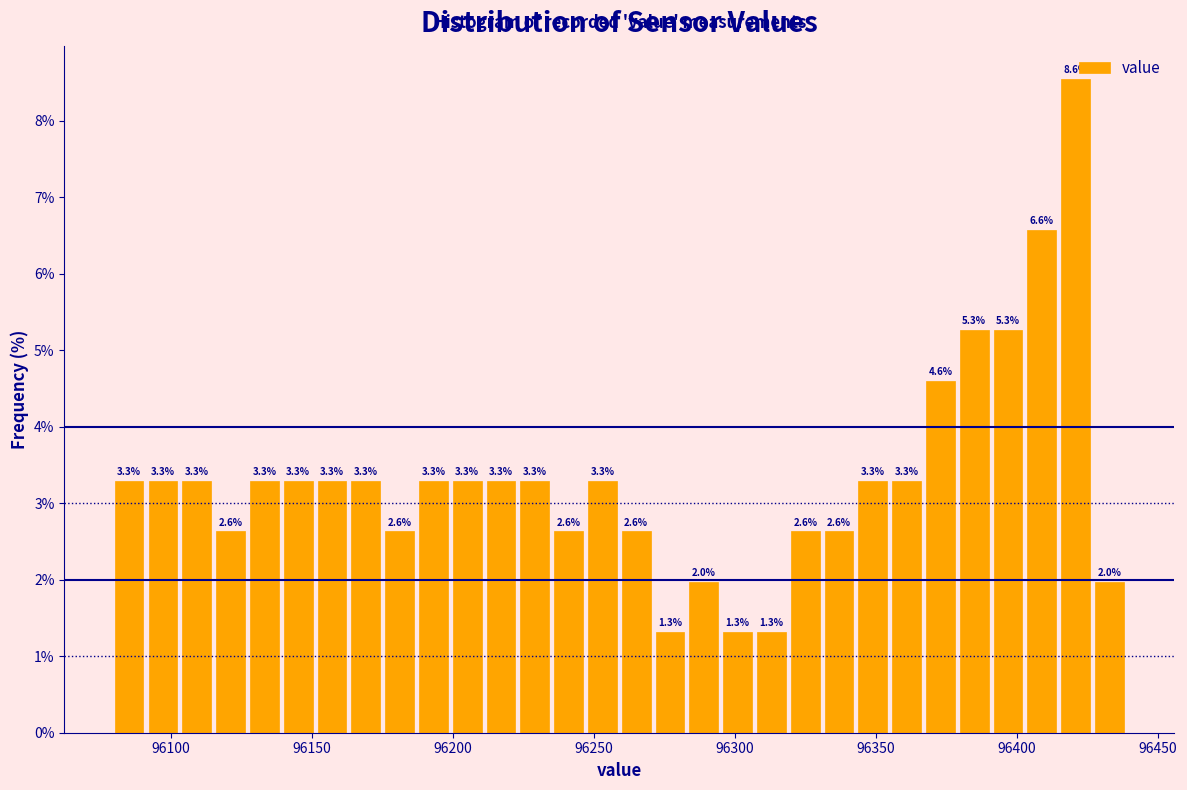

Around what value on the x-axis is the tallest bar? Give the approximate position of its centre, as read against the axis.

96420